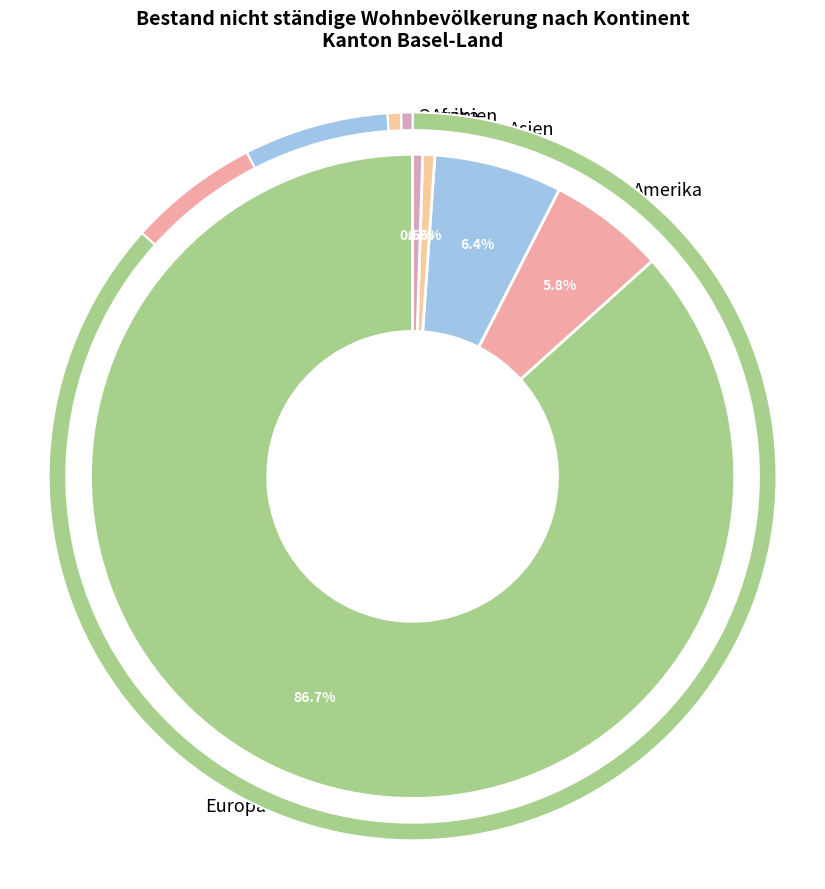

What is the majority slice?

Europa